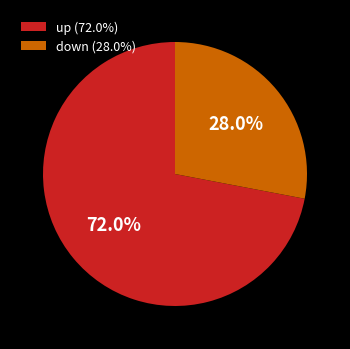

Which slice is the smallest?

down